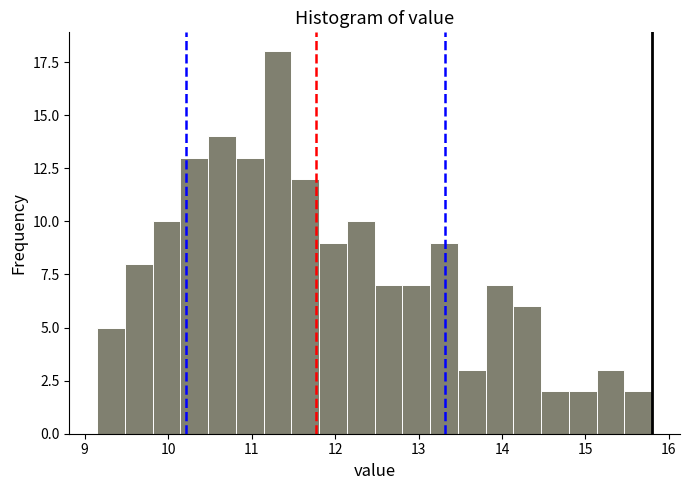

Read against the x-axis, roughly where is the centre of the tallest bar?

11.3